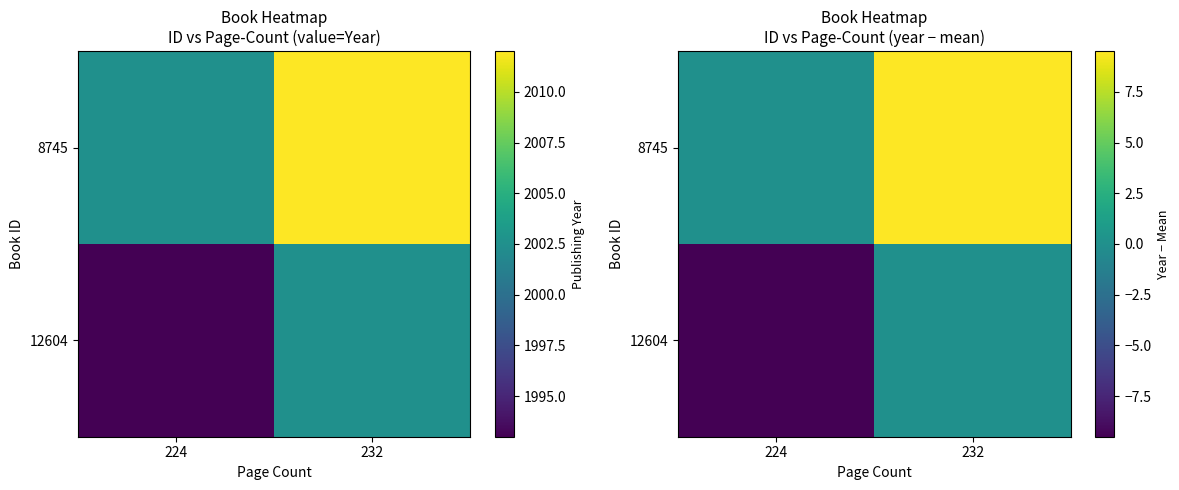

At which label does 8745 reach its minimum?

224